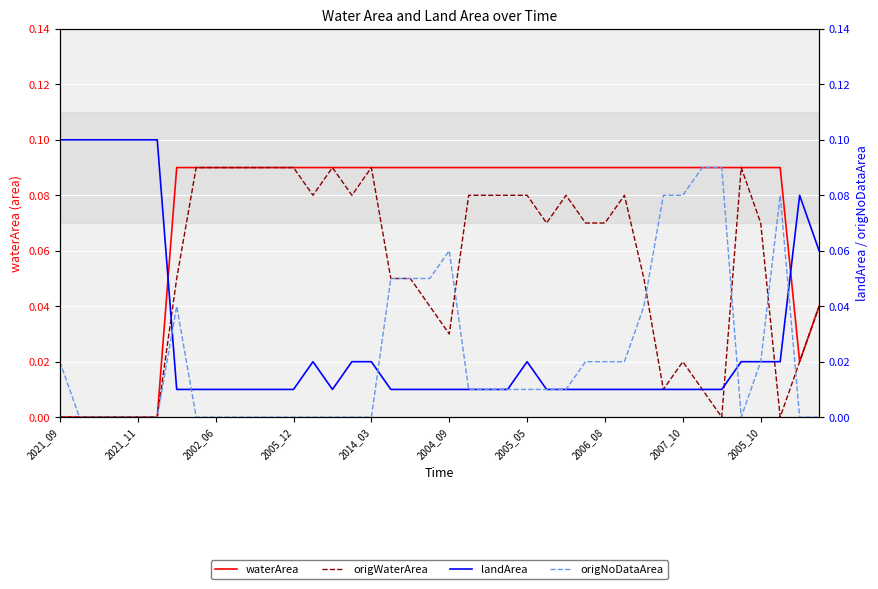

What is the sum of the origWaterArea values at 34 and 14?

0.1